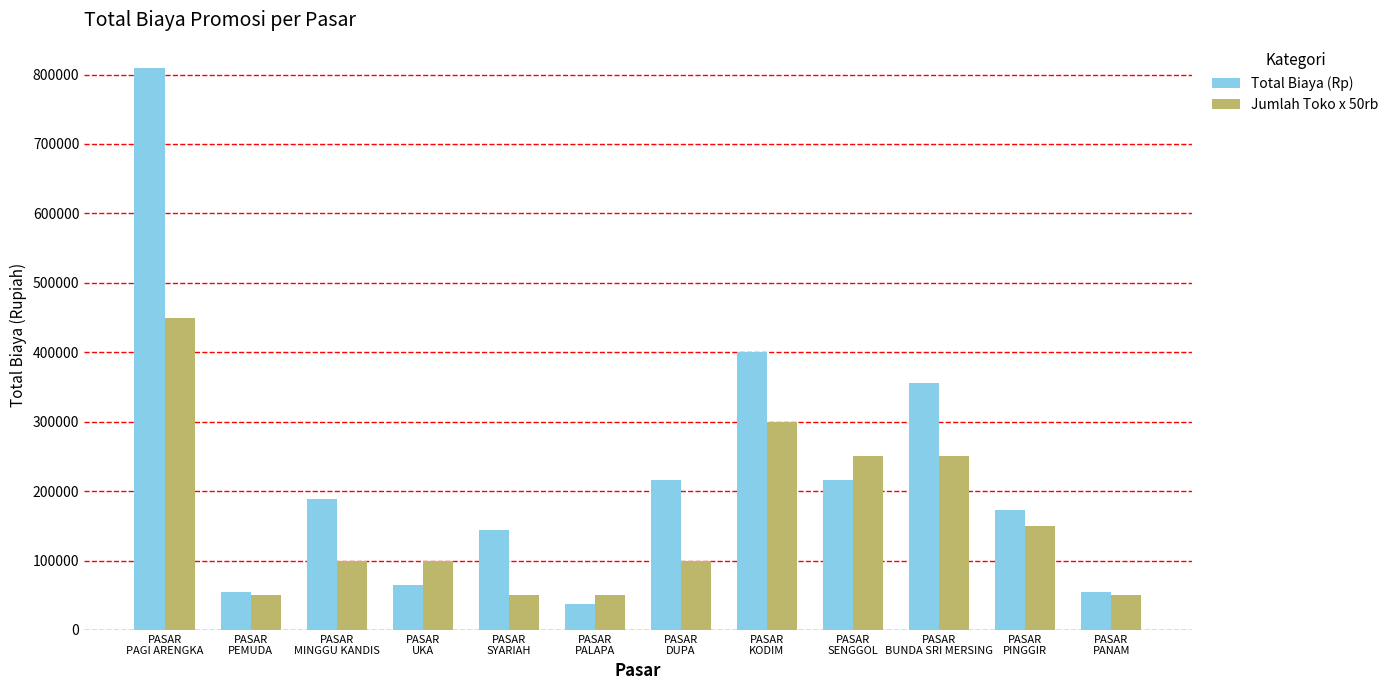

What is the value of the Total Biaya (Rp) bar at the 6th from the left?

37800